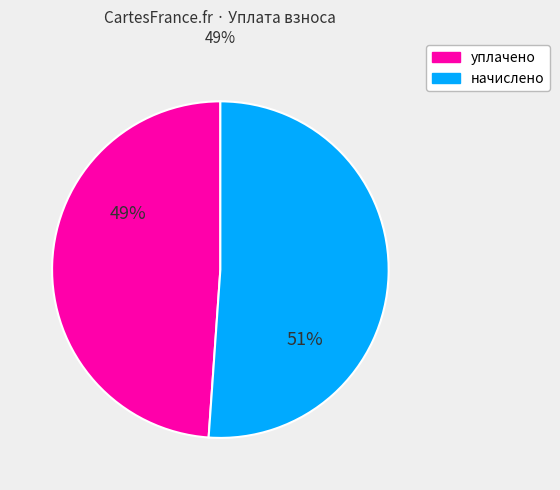

Combined, do уплачено and начислено account for over 50%?

Yes